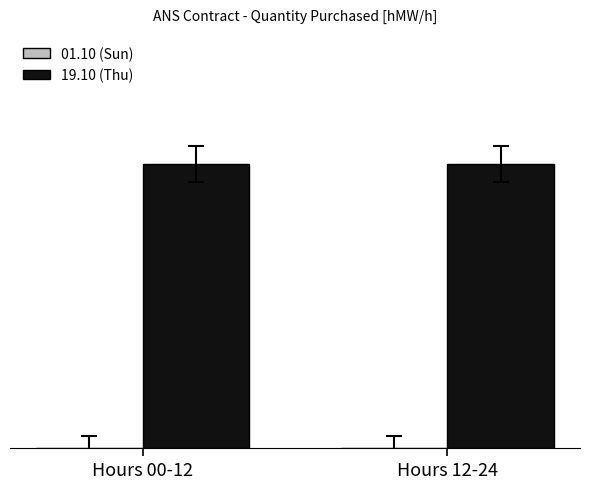

What is the average value of the 19.10 (Thu) series?

48